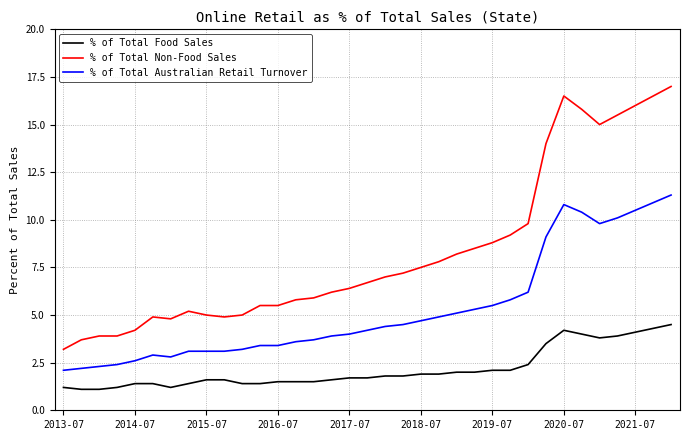

What is the smallest value displayed?

1.1